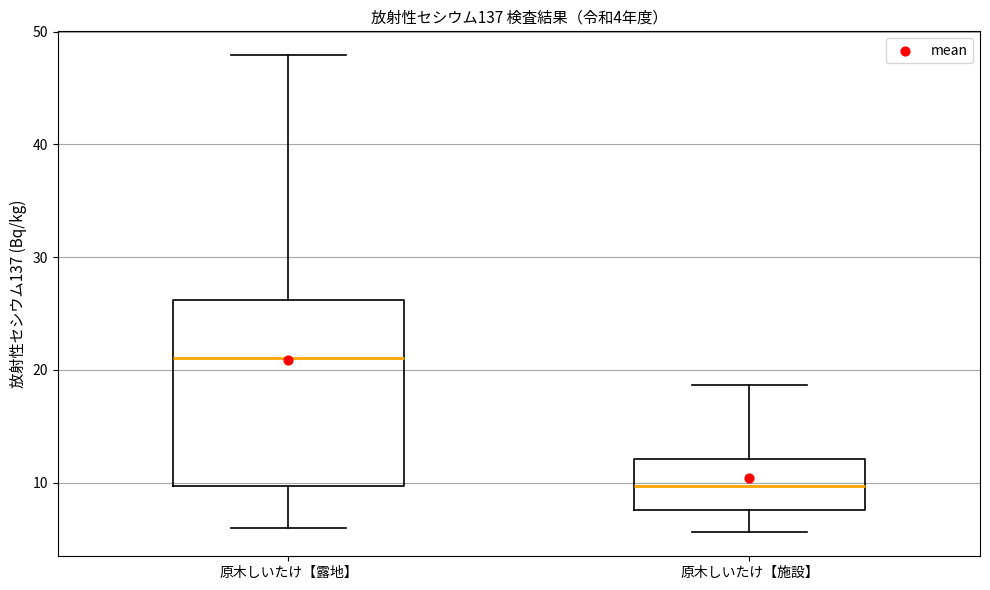

Which box is the tallest, from its lower edge to its upper edge?

原木しいたけ【露地】